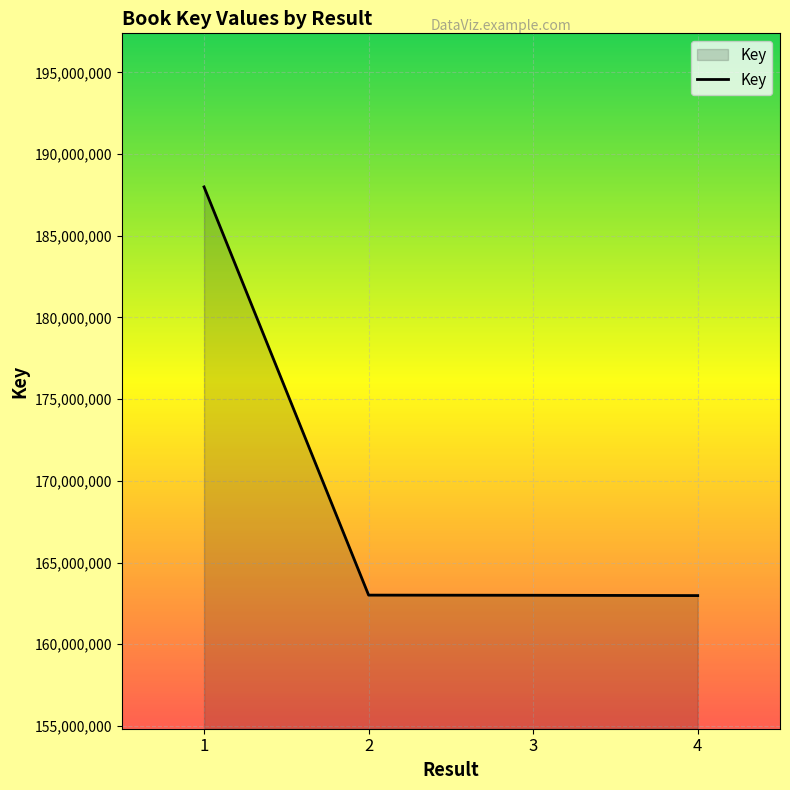

Approximately how many times larger is the value at 4 compared to 1?

0.9